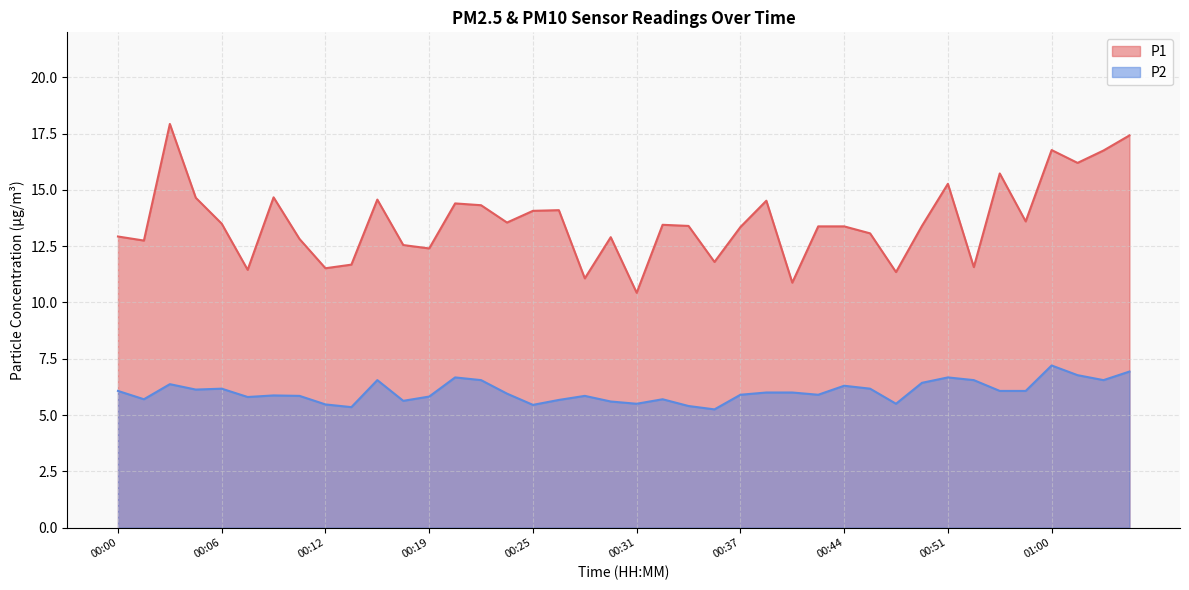

Rank the categories by P2 value from lowest to highest.

00:36, 00:14, 00:34, 00:25, 00:12, 00:31, 00:48, 00:30, 00:17, 00:27, 00:02, 00:33, 00:08, 00:19, 00:11, 00:28, 00:09, 00:37, 00:42, 00:23, 00:39, 00:40, 00:00, 00:56, 00:57, 00:05, 00:06, 00:47, 00:44, 00:03, 00:50, 00:16, 00:22, 00:53, 01:03, 00:20, 00:51, 01:02, 01:05, 01:00